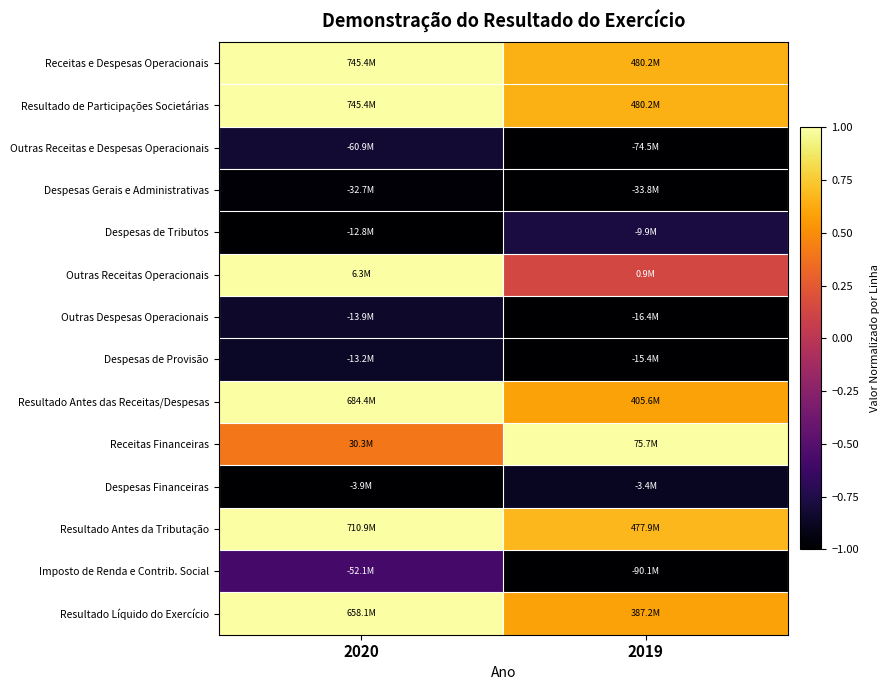

Reading left to right, what are all the values shown in this chart?

Receitas e Despesas Operacionais: 2020=1.0	2019=0.6
Resultado de Participações Societárias: 2020=1.0	2019=0.6
Outras Receitas e Despesas Operacionais: 2020=-0.8	2019=-1.0
Despesas Gerais e Administrativas: 2020=-1.0	2019=-1.0
Despesas de Tributos: 2020=-1.0	2019=-0.8
Outras Receitas Operacionais: 2020=1.0	2019=0.1
Outras Despesas Operacionais: 2020=-0.8	2019=-1.0
Despesas de Provisão: 2020=-0.9	2019=-1.0
Resultado Antes das Receitas/Despesas: 2020=1.0	2019=0.6
Receitas Financeiras: 2020=0.4	2019=1.0
Despesas Financeiras: 2020=-1.0	2019=-0.9
Resultado Antes da Tributação: 2020=1.0	2019=0.7
Imposto de Renda e Contrib. Social: 2020=-0.6	2019=-1.0
Resultado Líquido do Exercício: 2020=1.0	2019=0.6